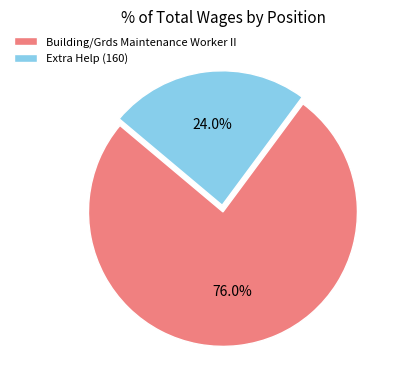

Which slice is the smallest?

Extra Help (160)